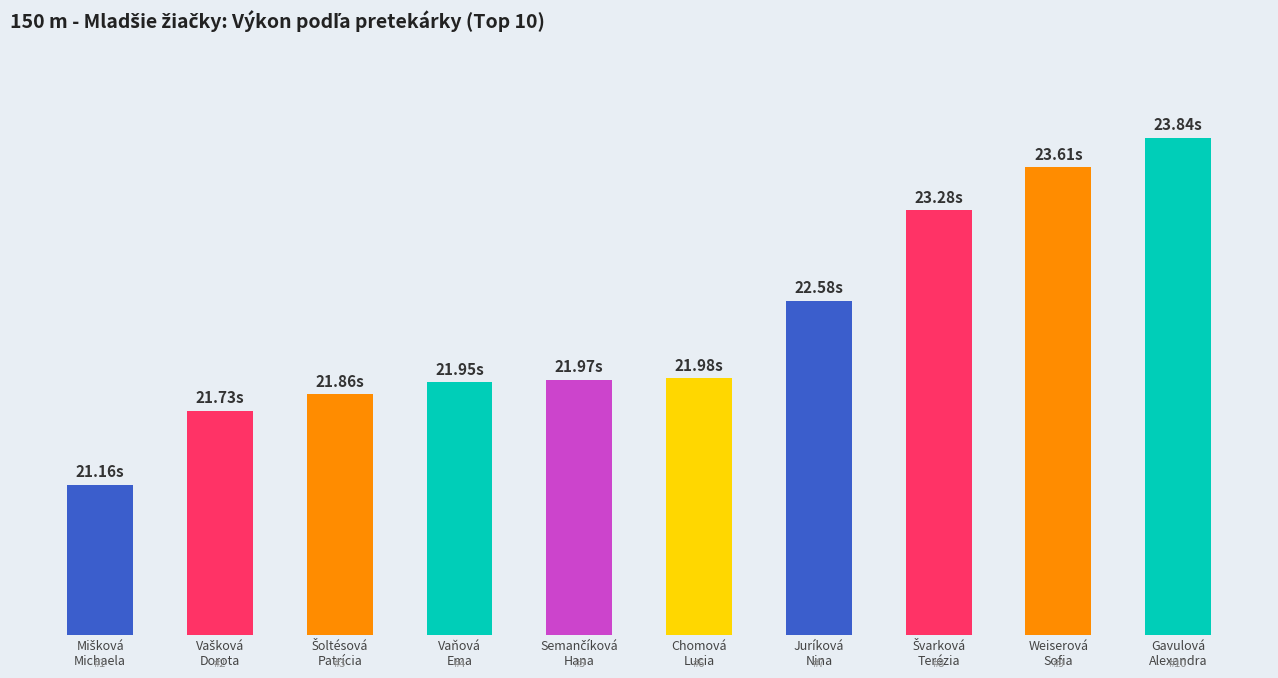

What is the smallest value displayed?

21.2